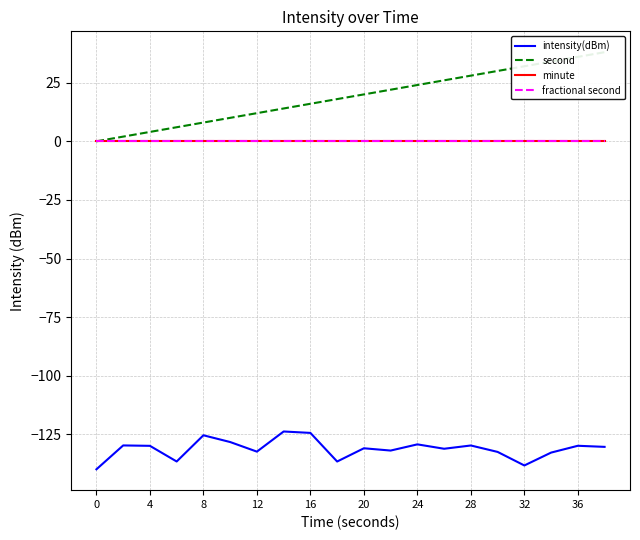

True or false: fractional second and minute intersect in this chart.

False